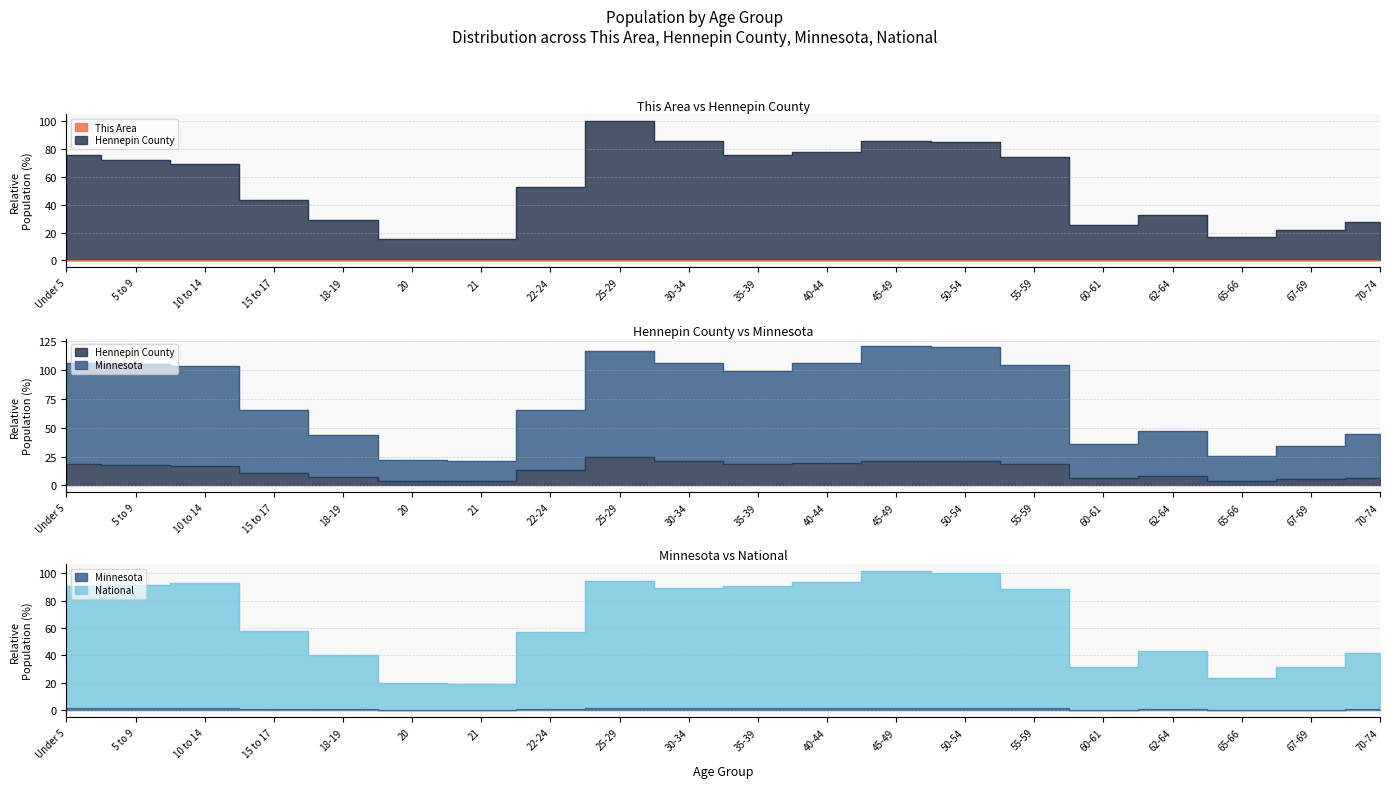

What is the value of the Hennepin County point at the 13th from the left?

21.2